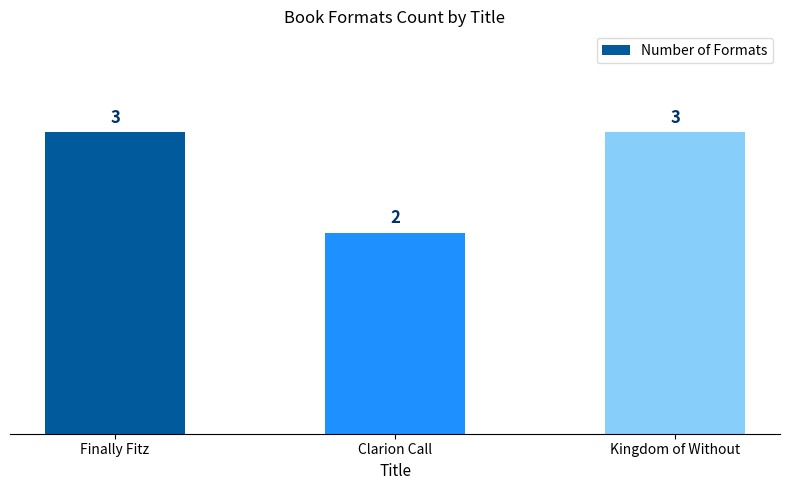

Count the values in the range 2 to 3.

3